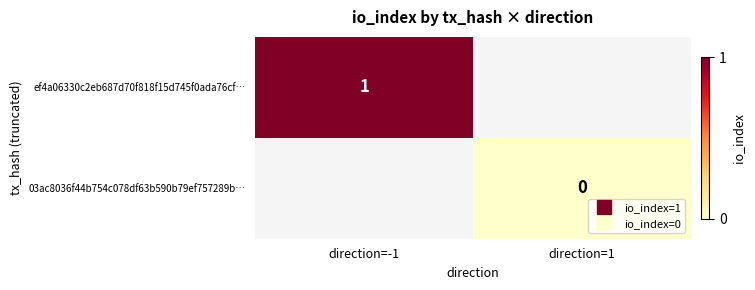

Rank the series by their maximum value, from highest to lowest.

ef4a06330c2eb687d70f818f15d745f0ada76cf…, 03ac8036f44b754c078df63b590b79ef757289b…